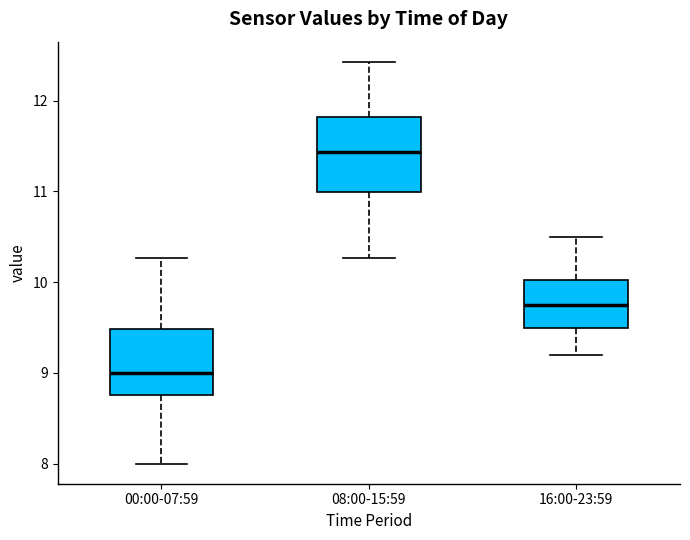

Which box has the lowest median line?

00:00-07:59